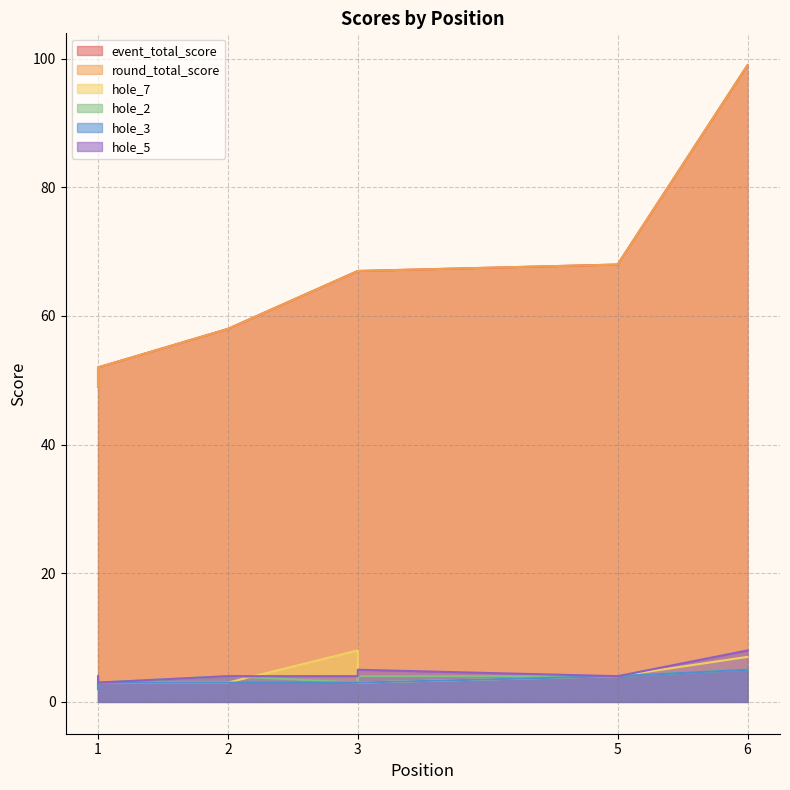

What value does the event_total_score series have at 5?

68